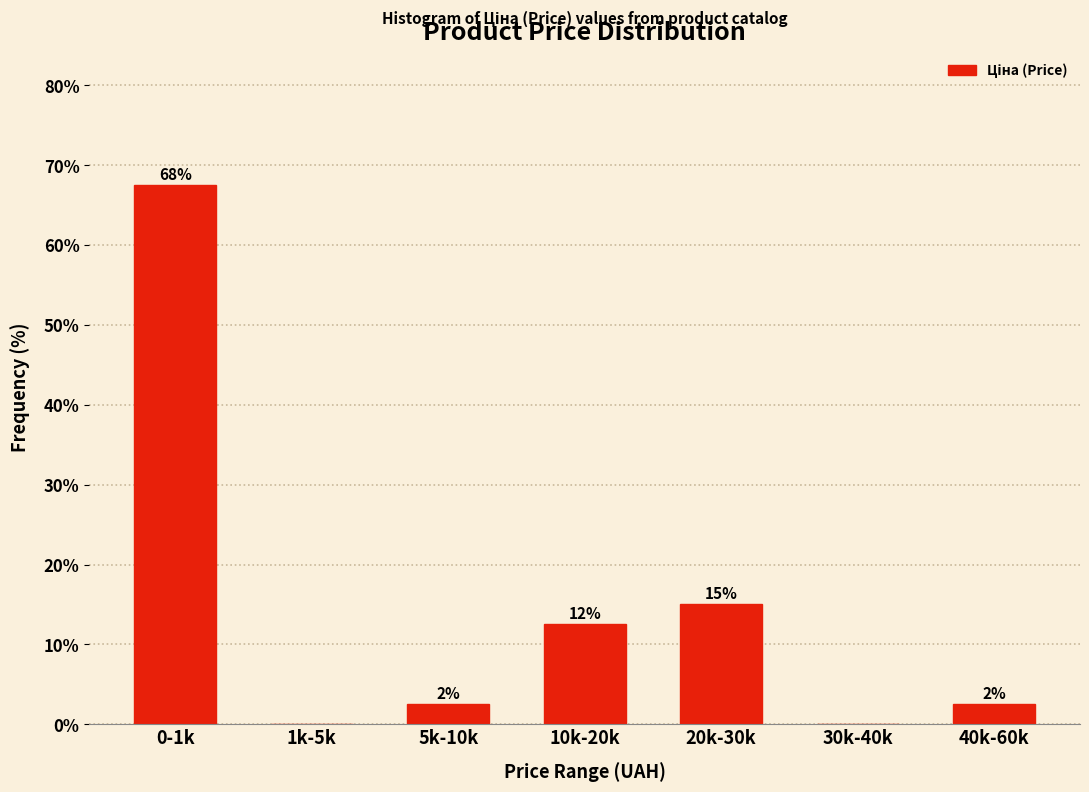

Are the bars horizontal?

No